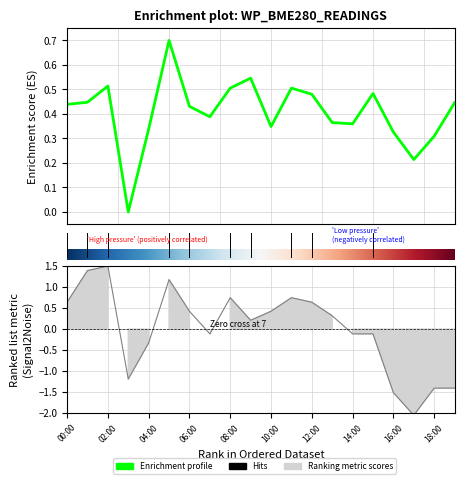

How many categories are shown in the chart?

20